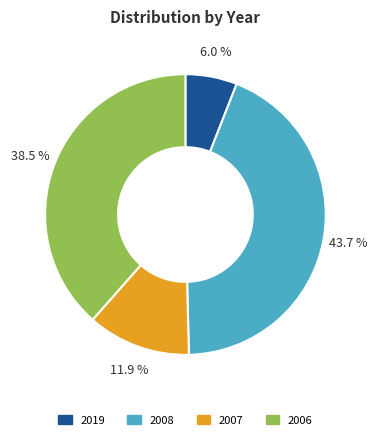

Is there a majority slice in this chart?

No